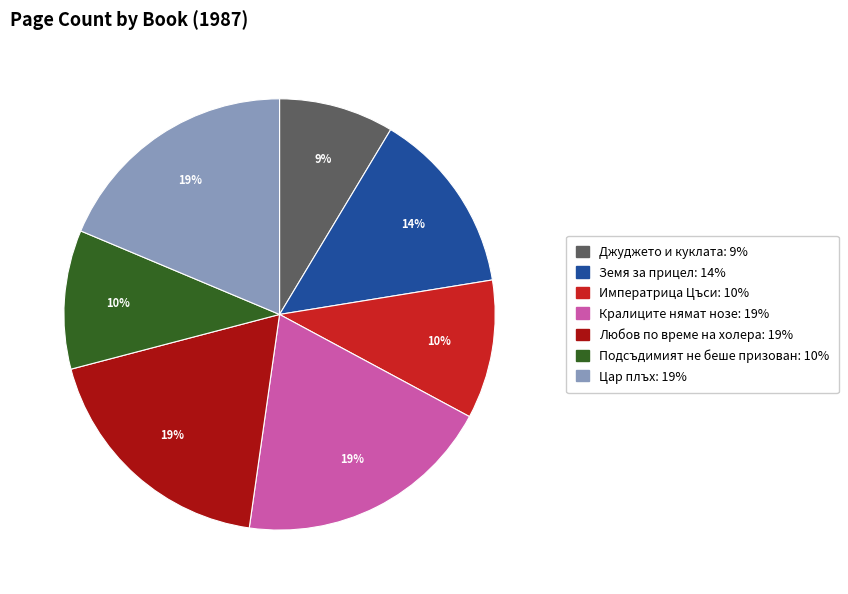

Does any single category account for the majority?

No